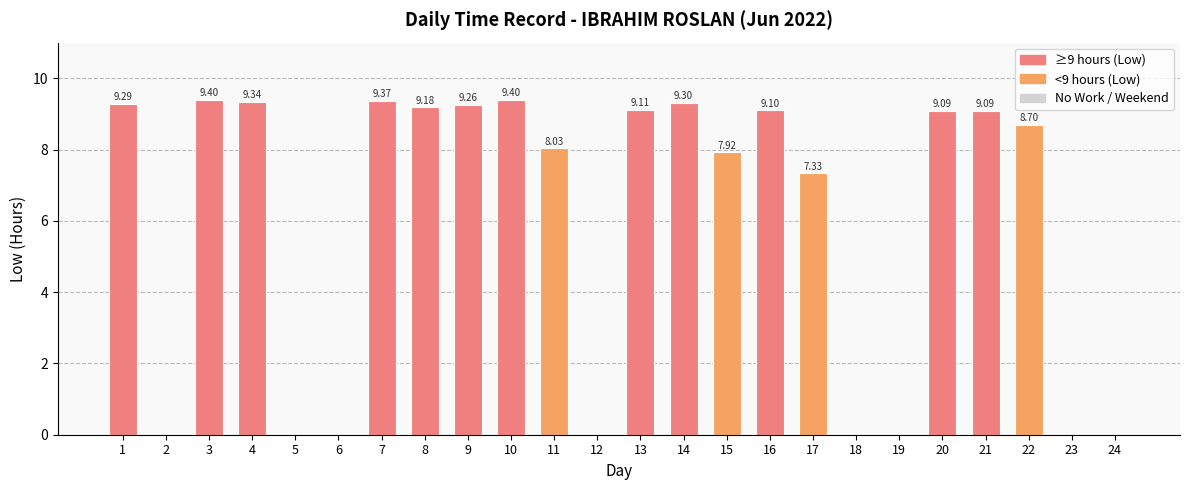

Reading right to left, extract all data points from this chart.

24=0.0	23=0.0	22=8.7	21=9.1	20=9.1	19=0.0	18=0.0	17=7.3	16=9.1	15=7.9	14=9.3	13=9.1	12=0.0	11=8.0	10=9.4	9=9.3	8=9.2	7=9.4	6=0.0	5=0.0	4=9.3	3=9.4	2=0.0	1=9.3